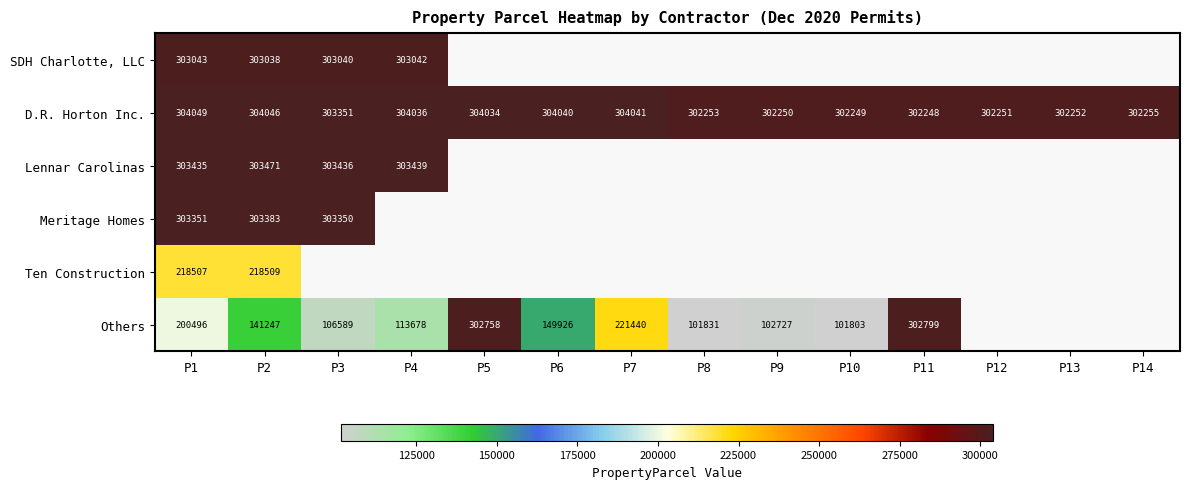

What is the difference between the maximum and minimum values in the D.R. Horton Inc. series?

1801